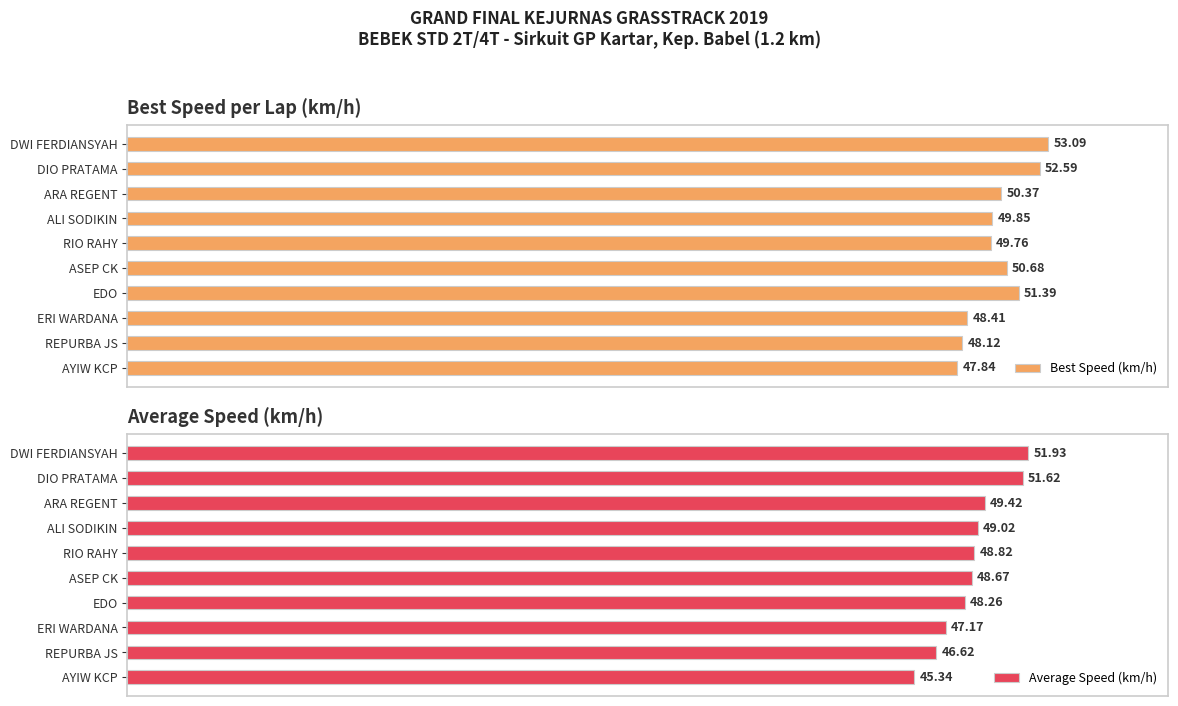

What are all the series names shown in the legend?

Best Speed (km/h), Average Speed (km/h)